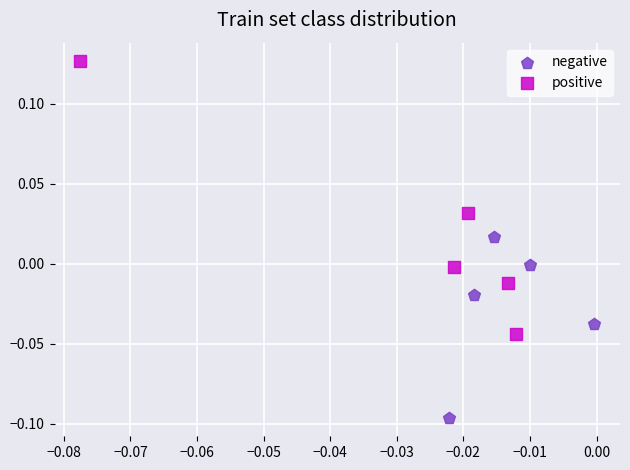

Which series contains the highest Y value?

positive